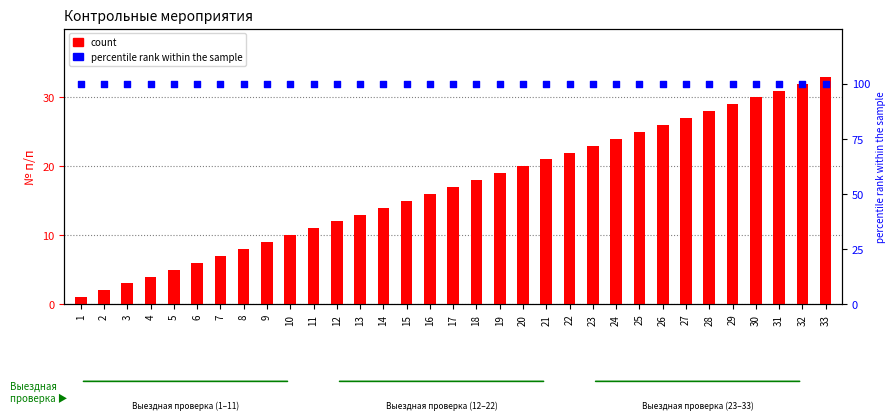

Is the value of count at 28 greater than the value of percentile rank within the sample at 8?

No